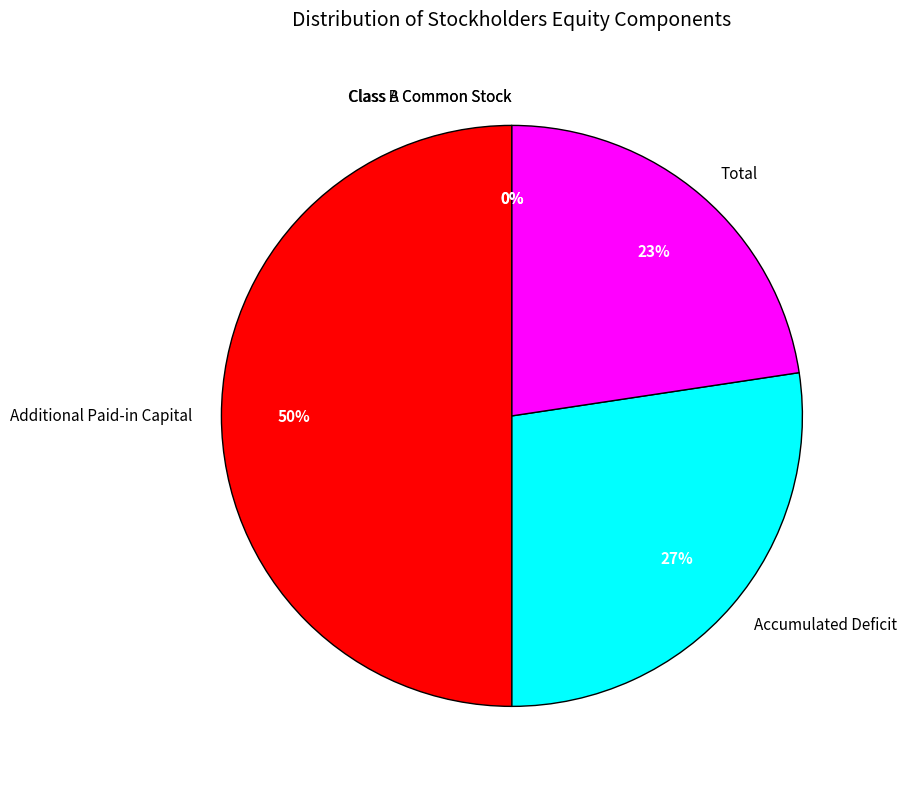

Which slice is the largest?

Additional Paid-in Capital